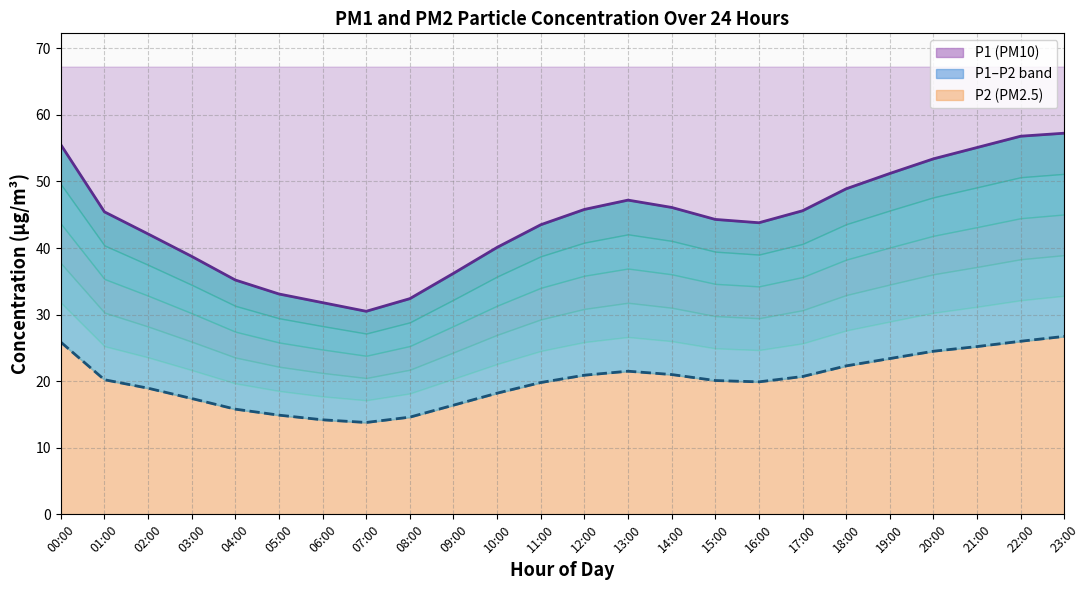

Which series has the largest total across all categories?

P1 line